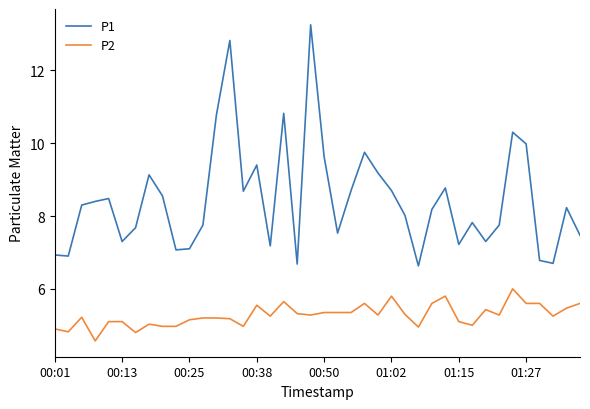

True or false: P1 and P2 intersect in this chart.

False